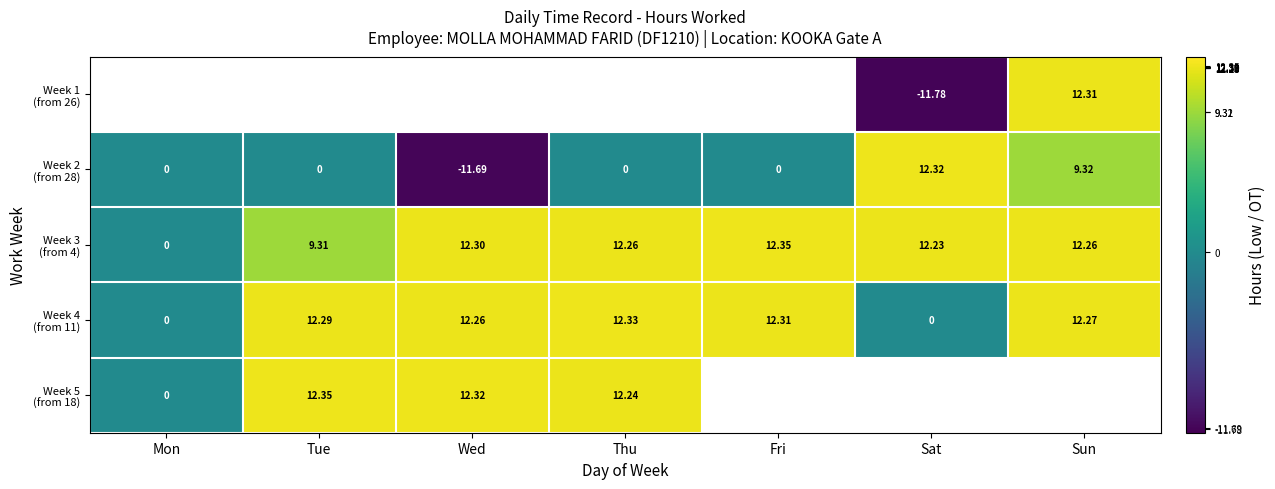

What is the maximum value shown in the chart?

12.3